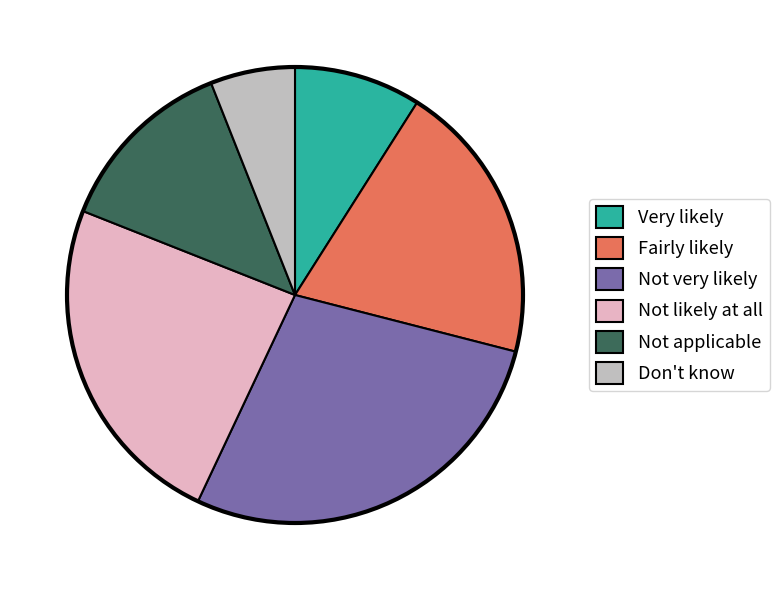

Combined, do Fairly likely and Don't know account for over 50%?

No